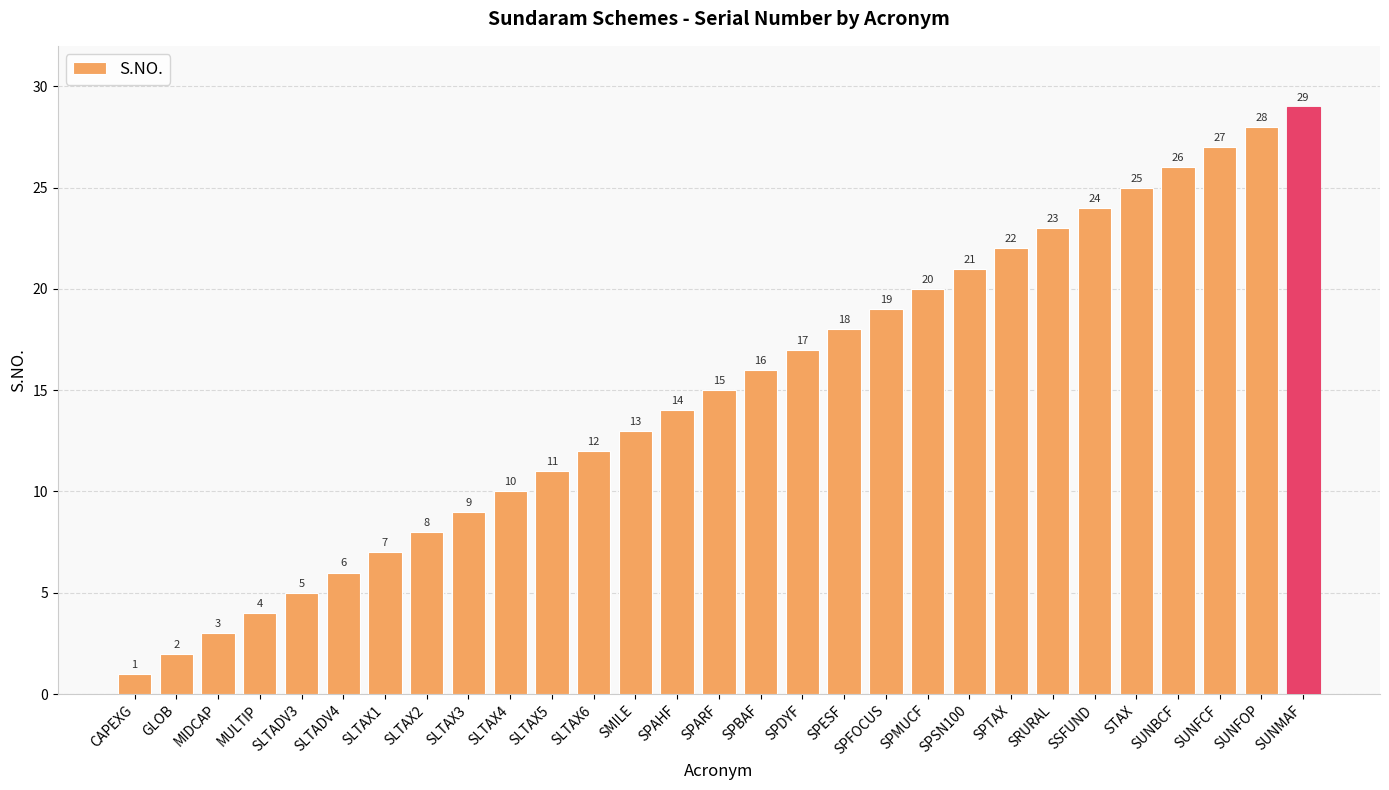

What is the difference between the maximum and minimum values?

28